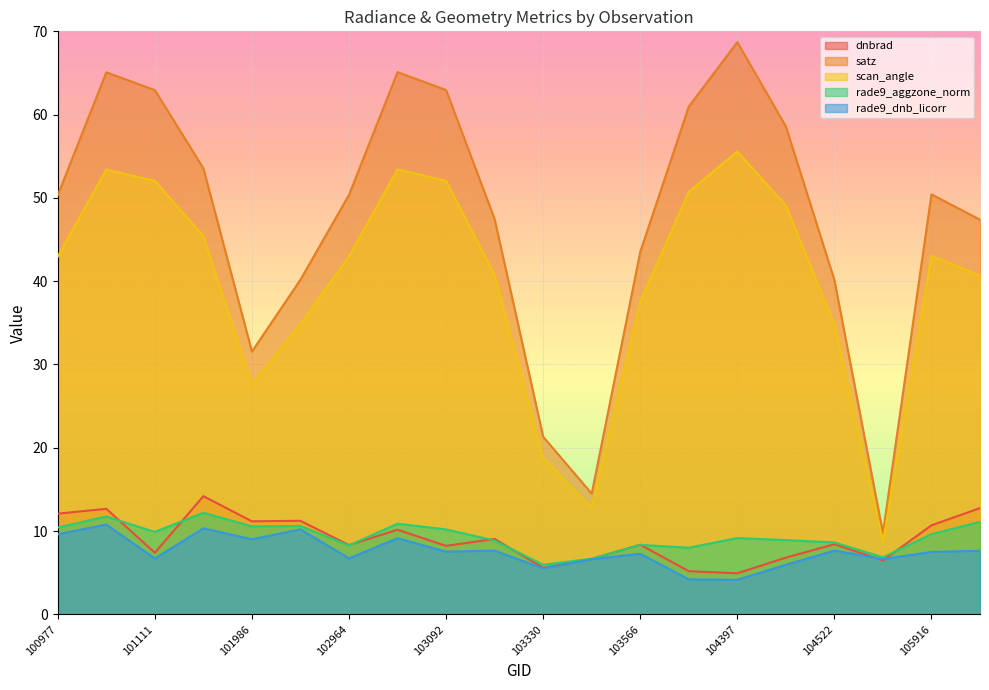

Which category has the lowest value in the rade9_dnb_licorr series?

104397